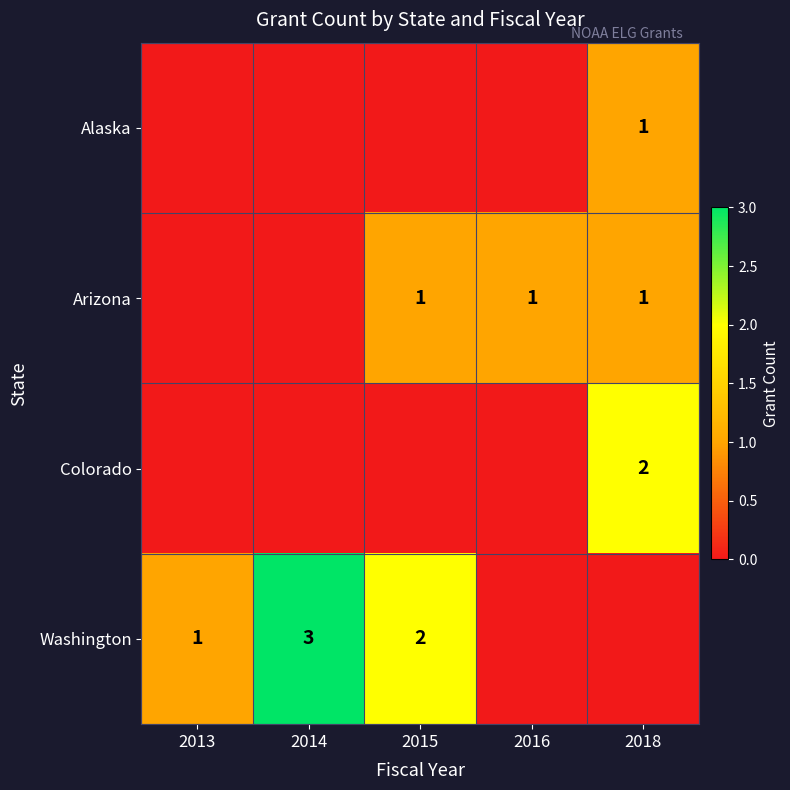

The Colorado series shows 2 at 2018. True or false?

True